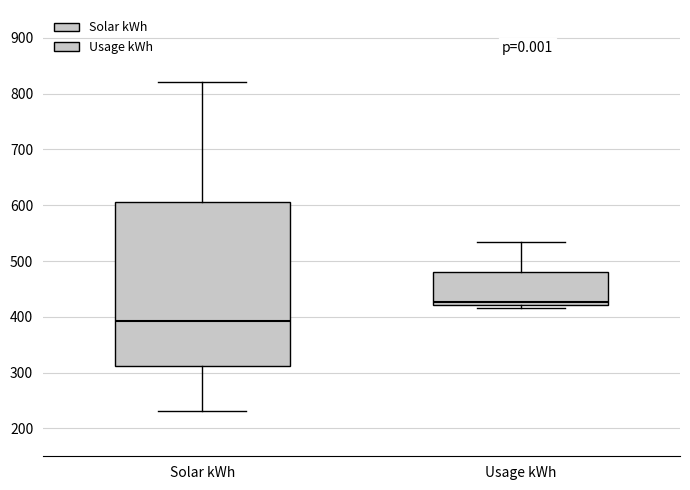

Reading left to right, transcribe this box plot: for each box, give where its median line is, the range the box spans, and where its two whiskers end, as read against the y-axis. The values are not printed on the chart, so give them approximately, as read against the axis.

Solar kWh: median 390, box 310 to 610, whiskers 230 to 820
Usage kWh: median 430, box 420 to 480, whiskers 420 (just below the box's lower edge) to 540